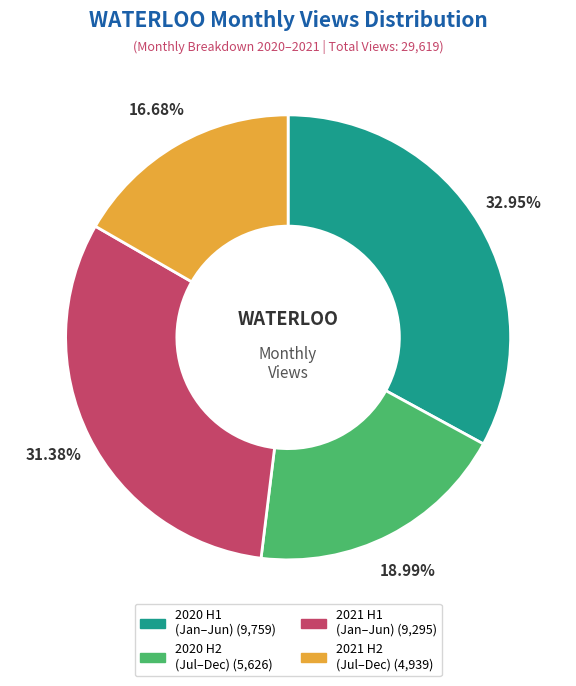

Does any single category account for the majority?

No